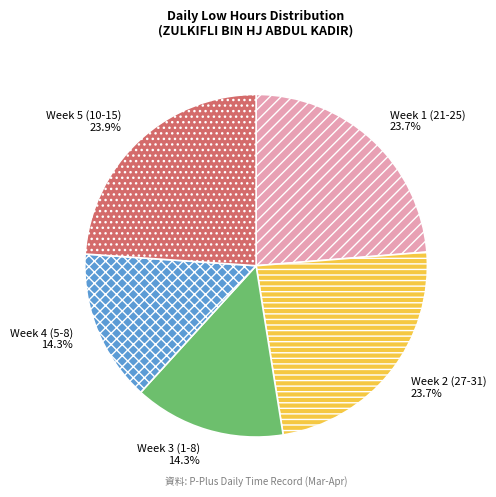

Is Week 3 (1-8) the majority of the pie?

No